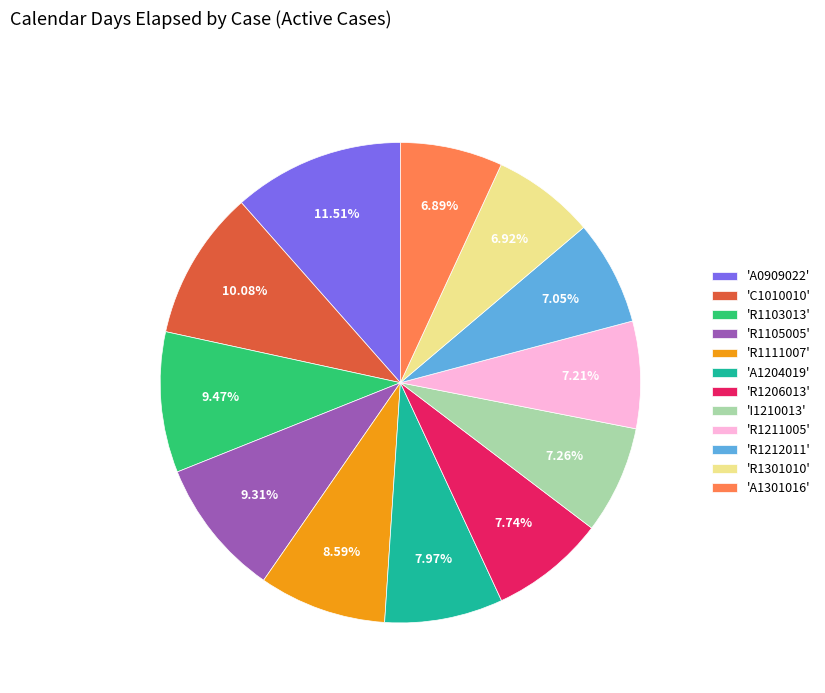

Combined, do 'R1111007' and 'R1301010' account for over 50%?

No